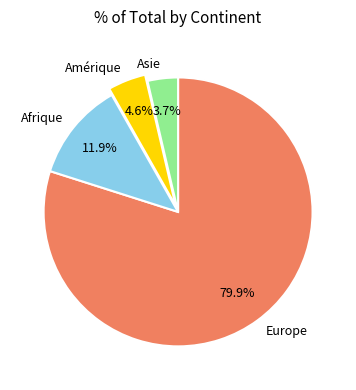

Which slice is the largest?

Europe